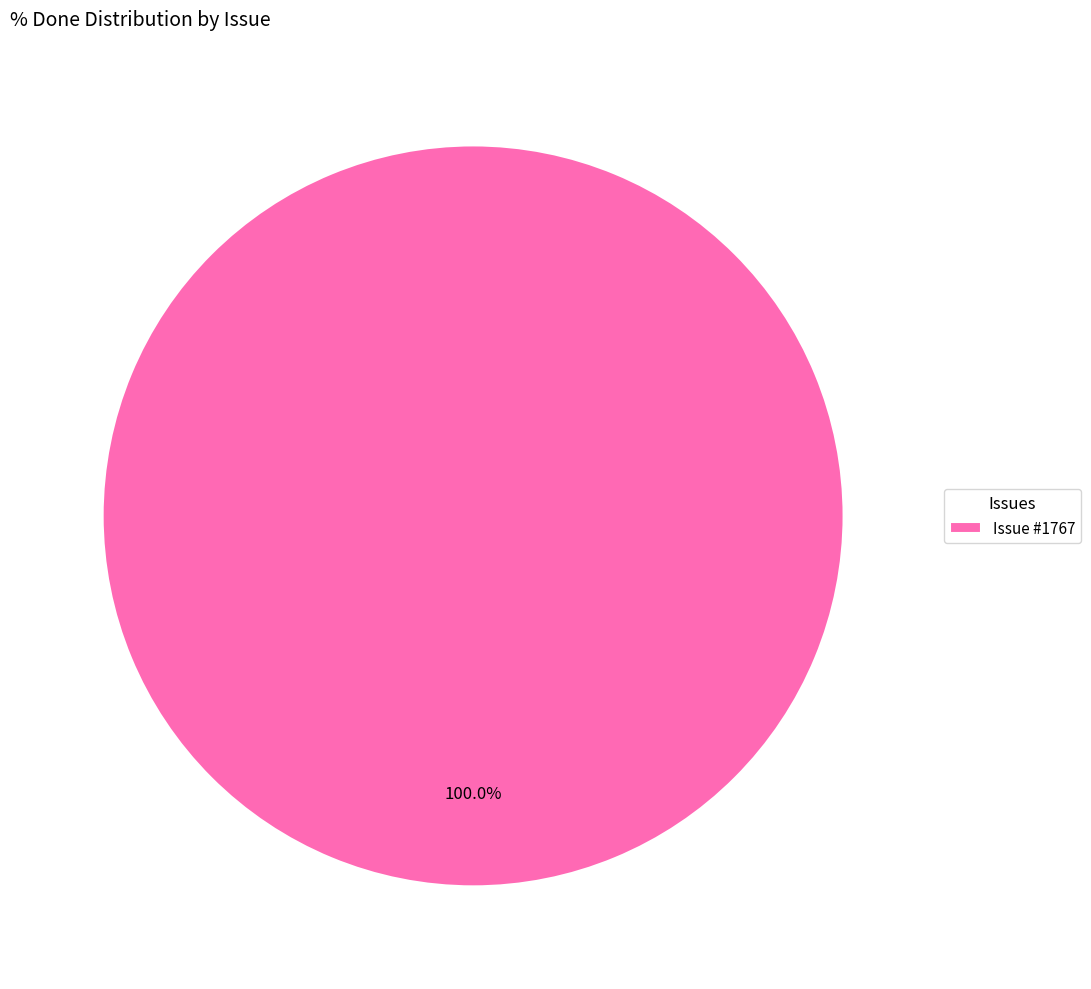

Rank the categories by value from lowest to highest.

Issue #1767